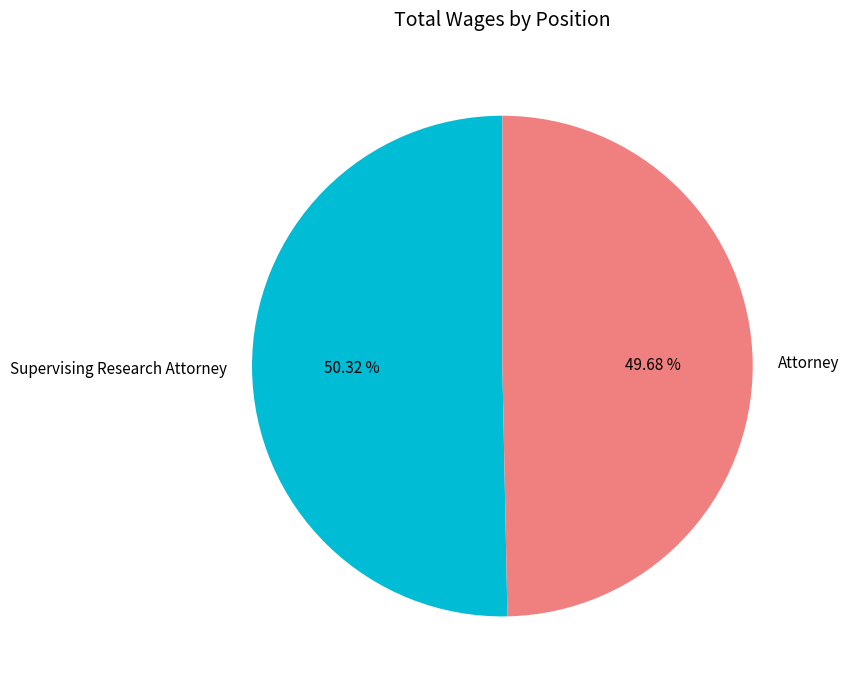

Which category has the smallest portion of the pie?

Attorney